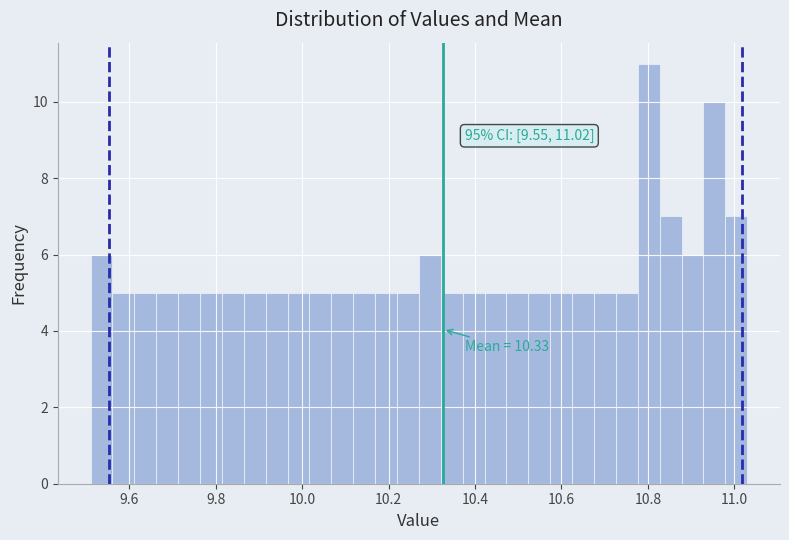

Around what value on the x-axis is the tallest bar? Give the approximate position of its centre, as read against the axis.

10.80